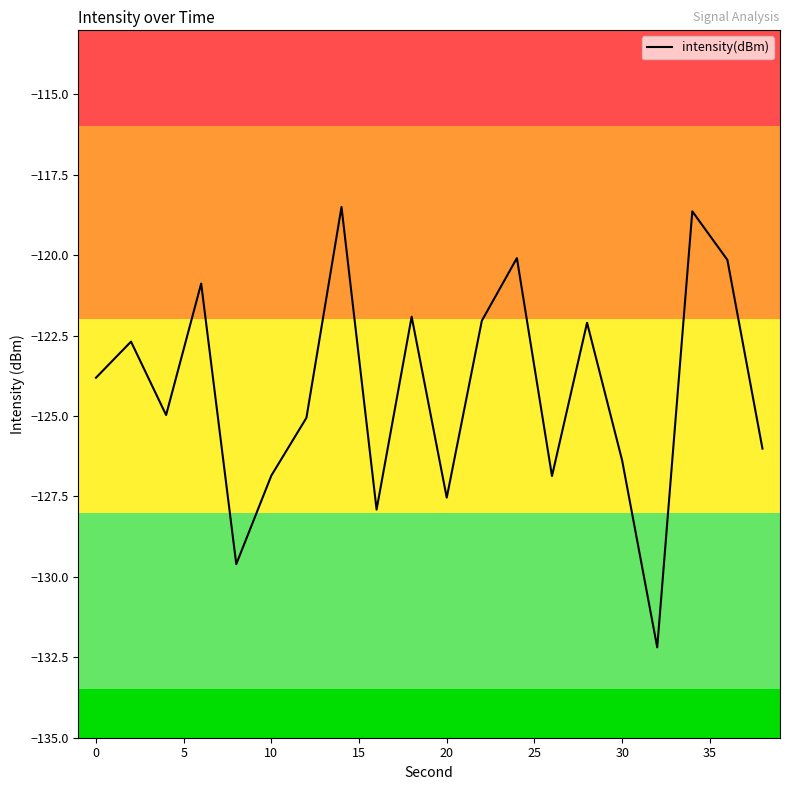

What is the greatest value displayed?

-118.5